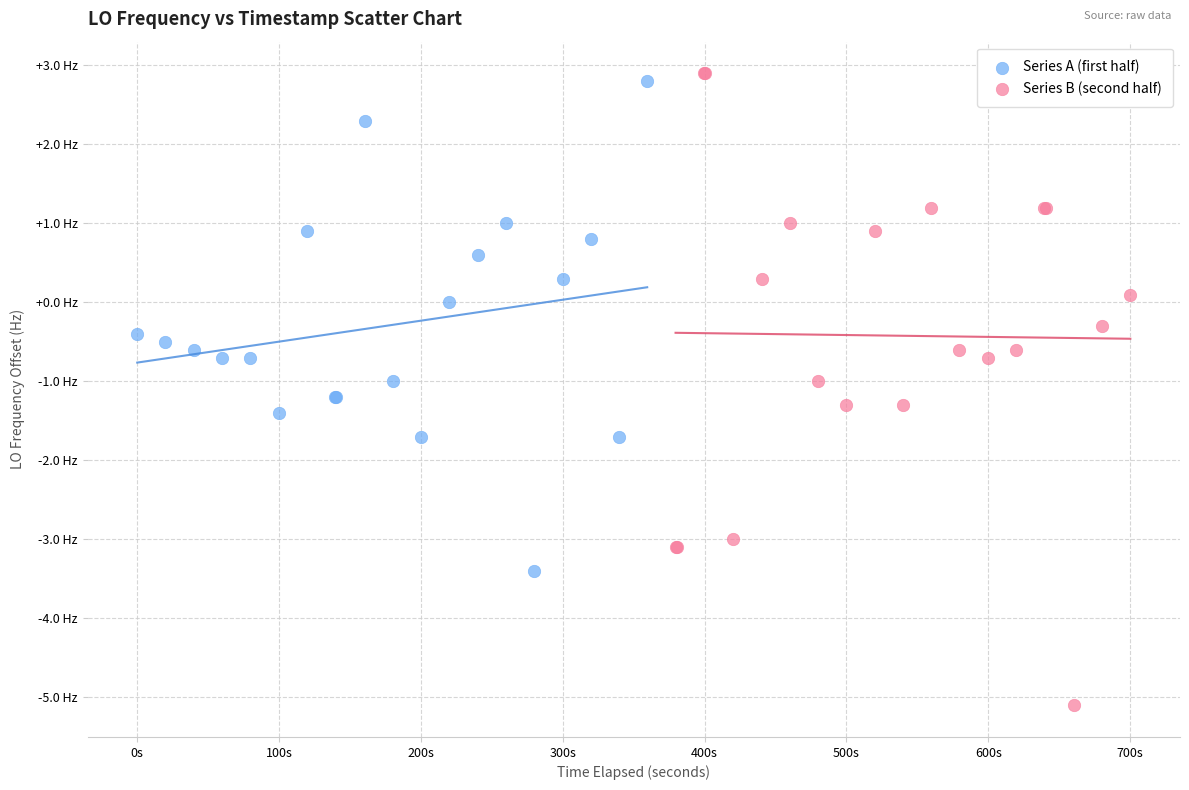

What are all the series names shown in the legend?

Series A (first half), Series B (second half)